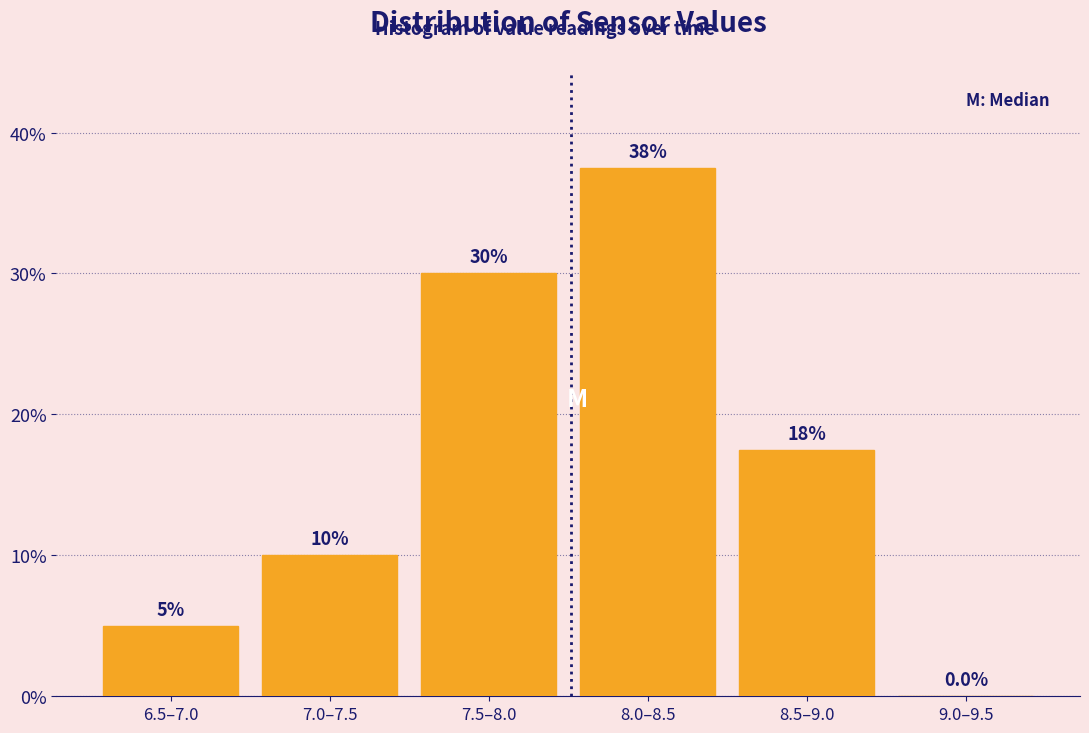

Reading left to right, transcribe all the data shown in this chart.

6.5–7.0=5.0	7.0–7.5=10.0	7.5–8.0=30.0	8.0–8.5=37.5	8.5–9.0=17.5	9.0–9.5=0.0